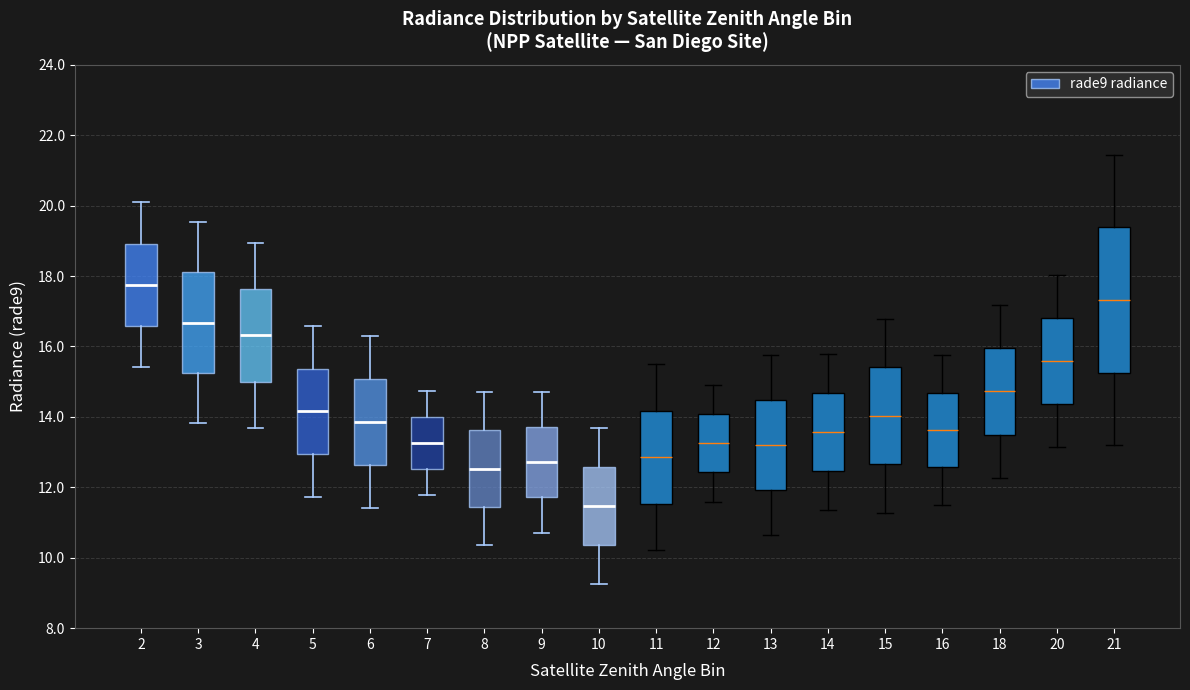

Which box's median line is the highest?

2